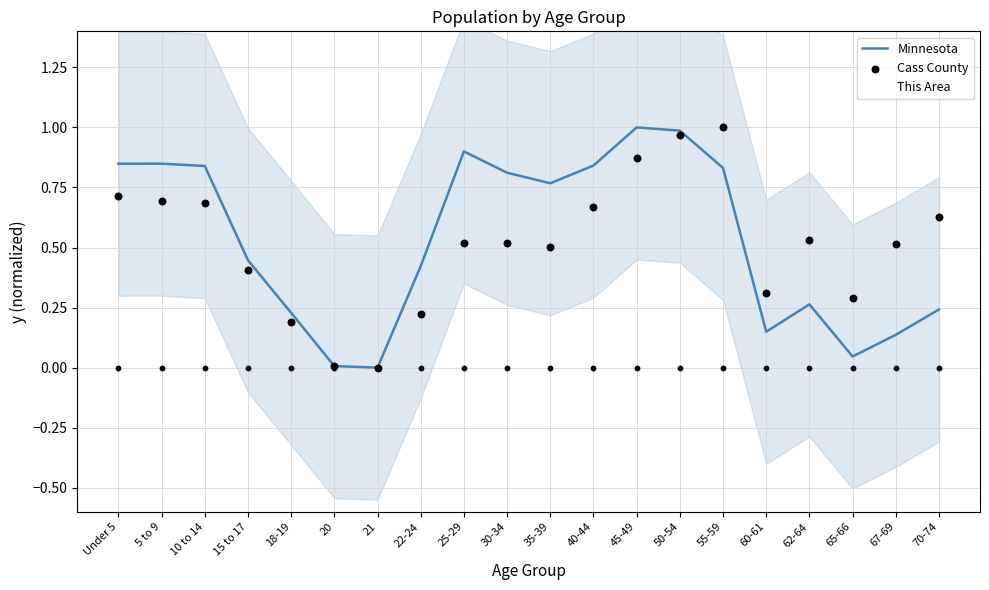

What are all the series names shown in the legend?

Minnesota, This Area, Cass County